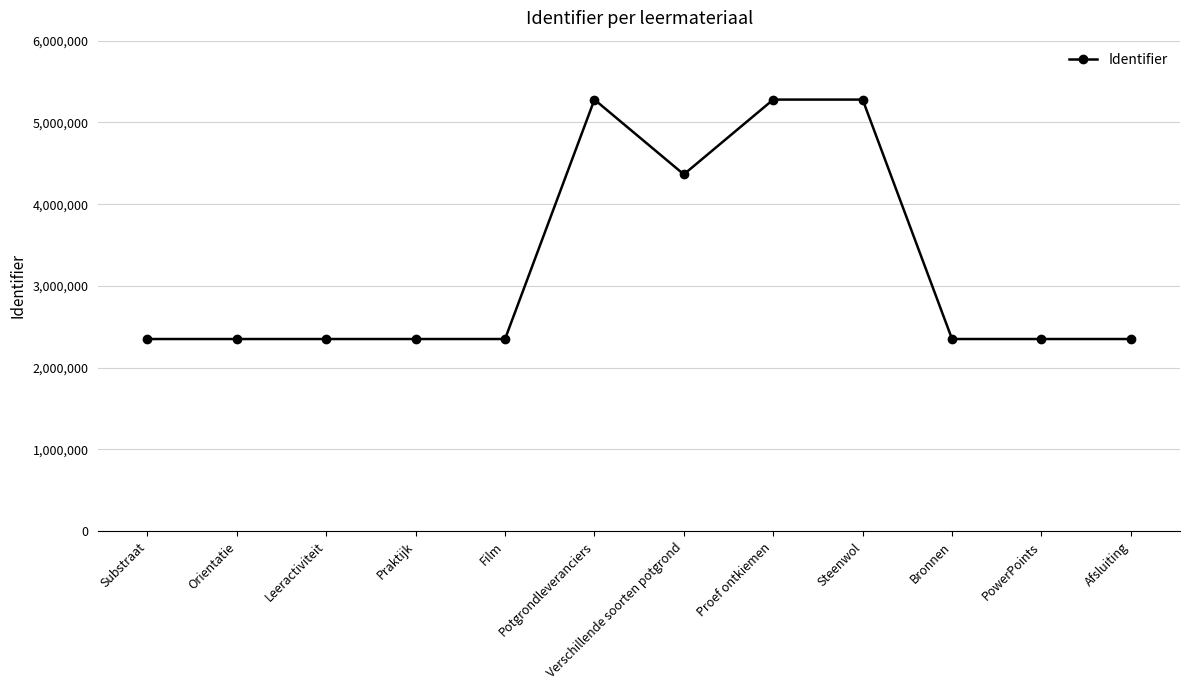

Is this an area chart (filled region under the line)?

No